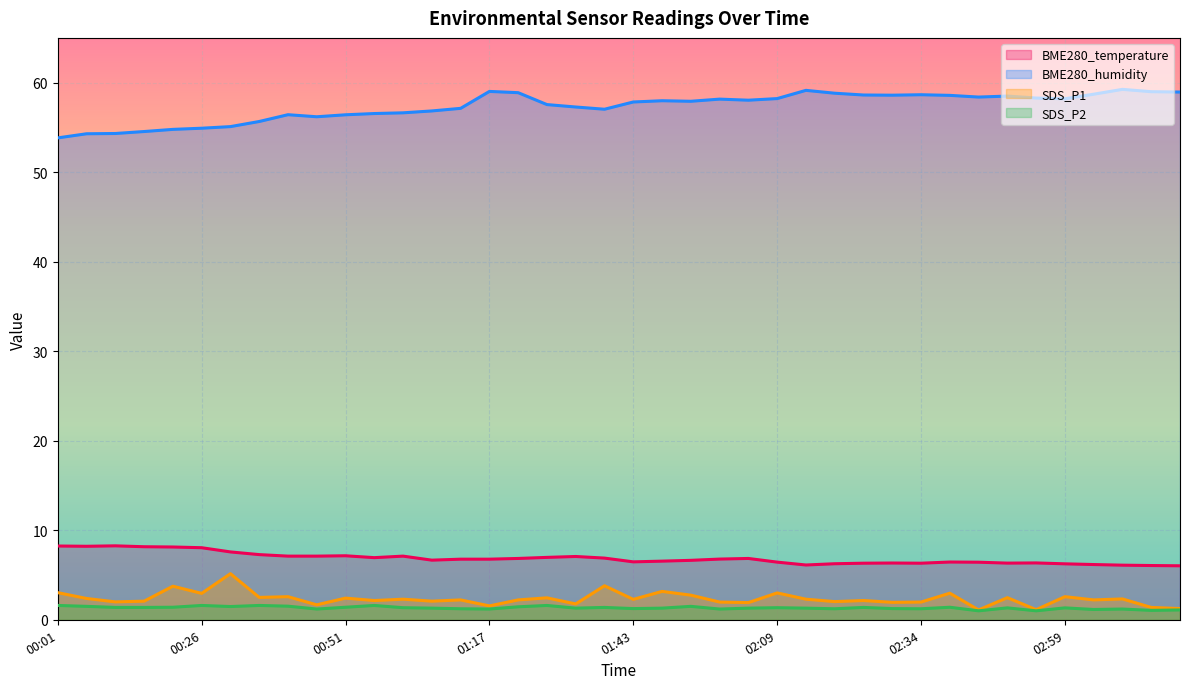

Does the chart display data point markers on the line(s)?

No